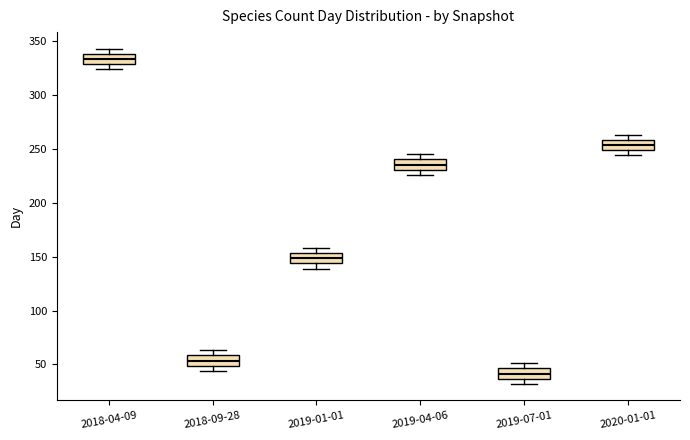

Where is the upper edge of the box for 2018-04-09 on the y-axis? The values are not printed on the chart, so give them approximately, as read against the axis.

340